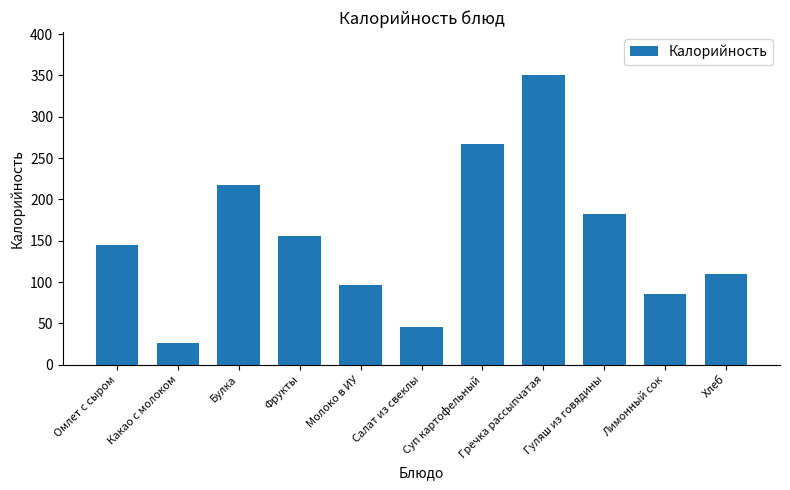

Where is the data nearest to the value 188?

Гуляш из говядины